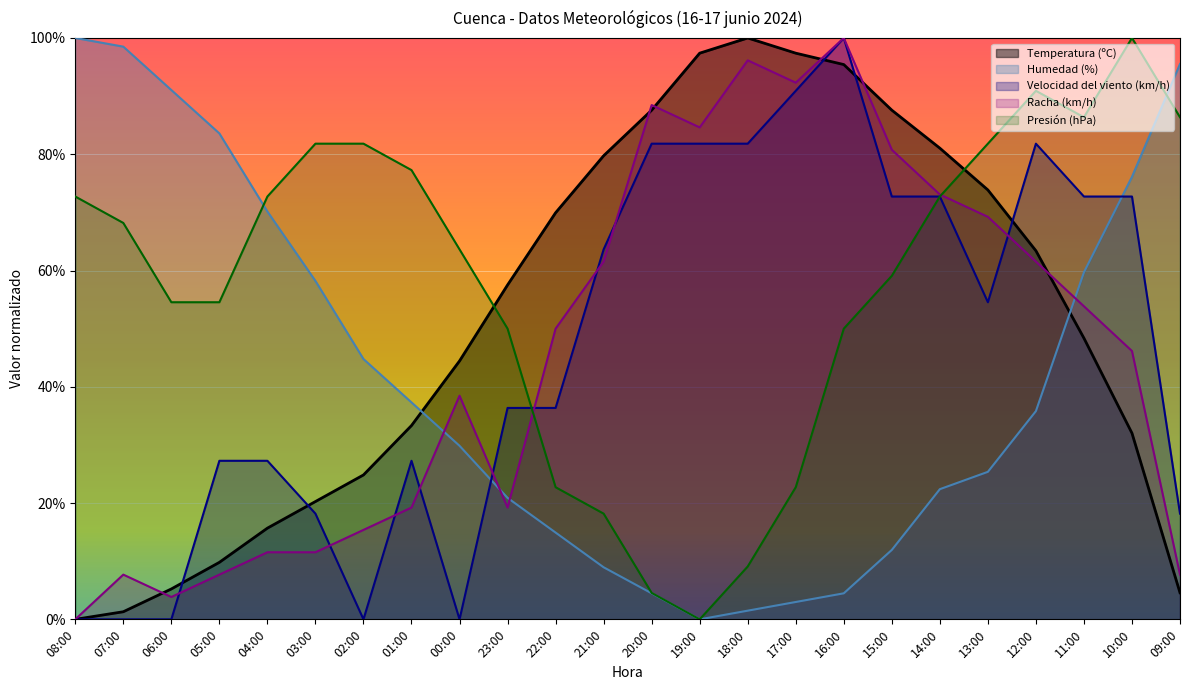

True or false: Presión (hPa) has more than 2 interior local peaks.

False